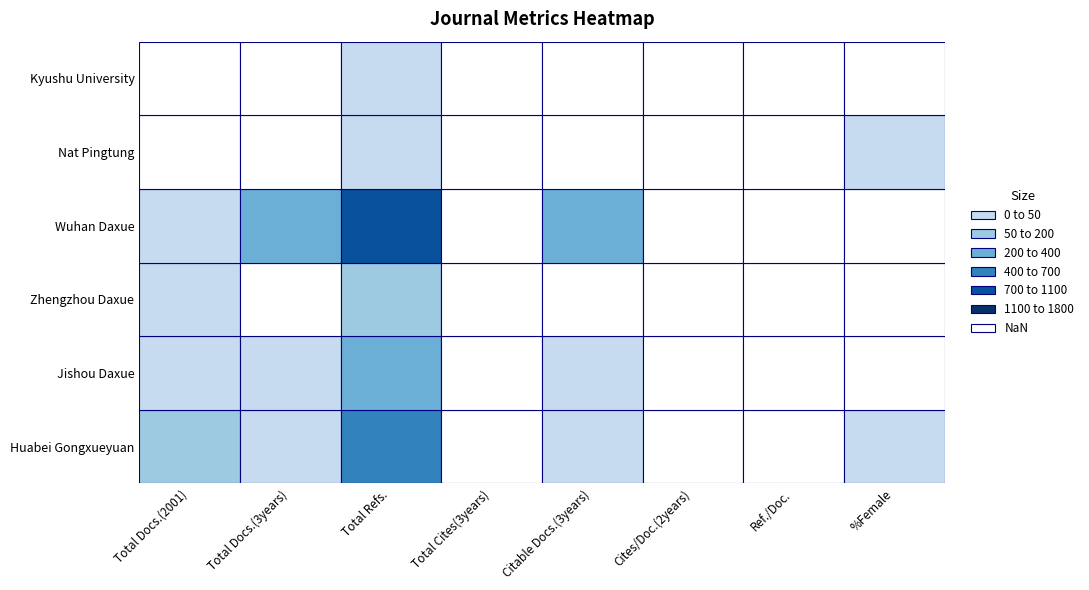

Which series has the largest range (max minus min)?

Wuhan Daxue